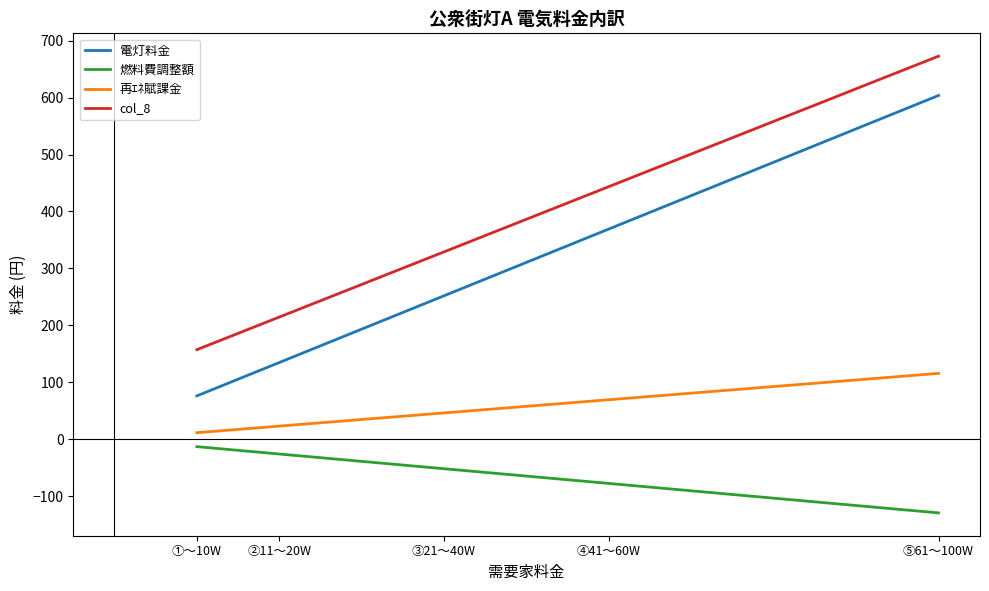

What is the minimum value for 再ｴﾈ賦課金?

11.6